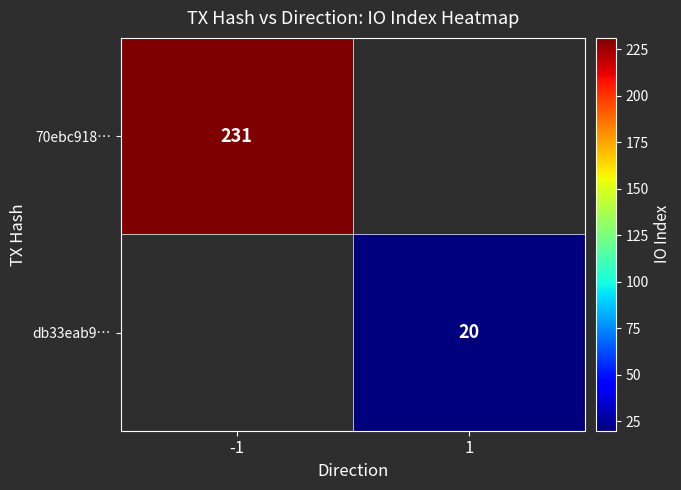

True or false: db33eab9… has a value of 27 at 1.

False